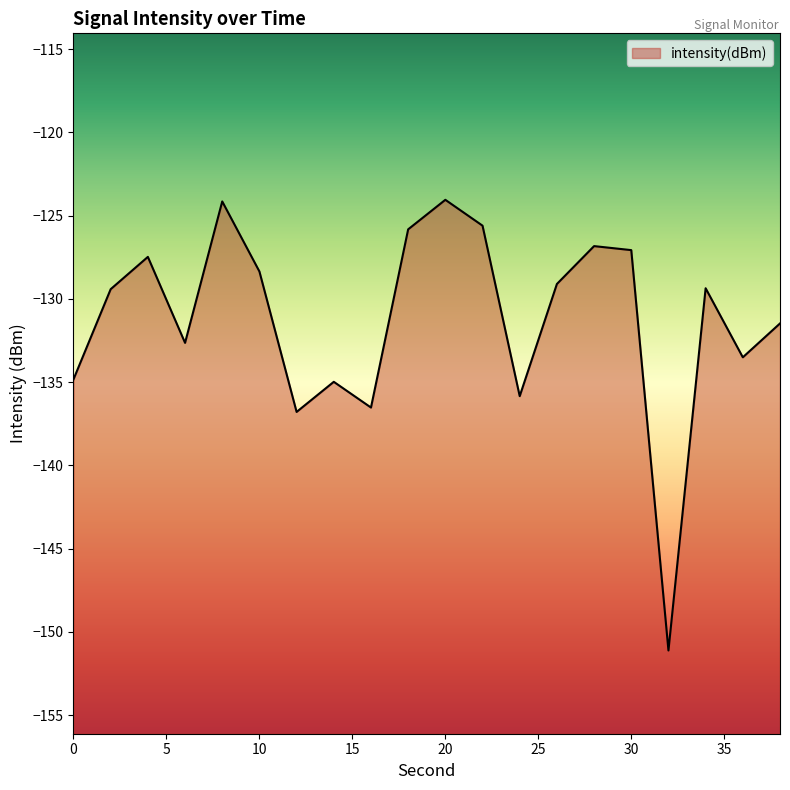

How many points are lower than both their immediate neighbors (excluding endpoints)?

6